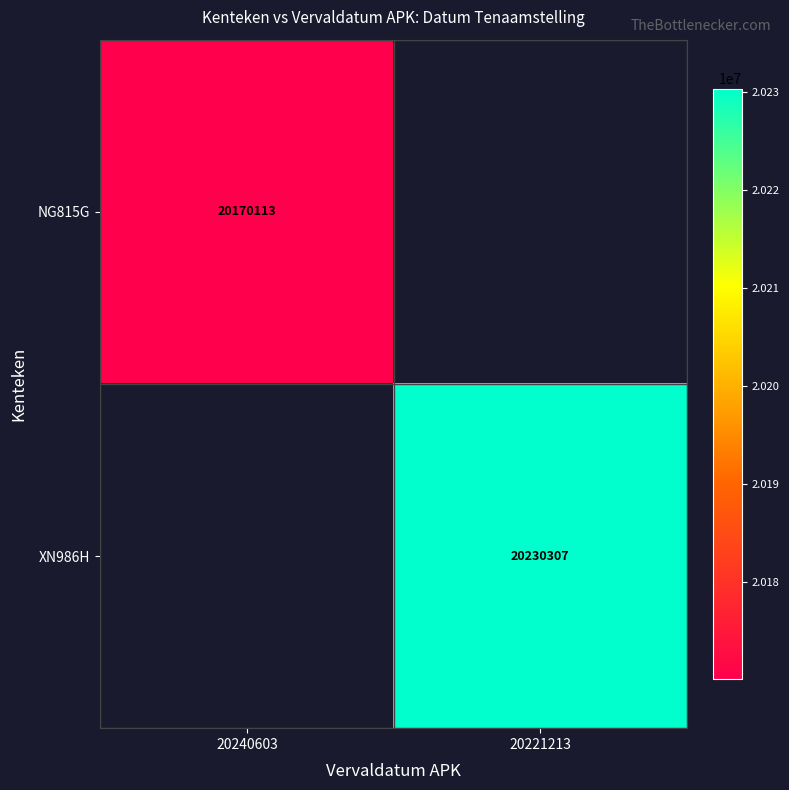

The value of XN986H at 20221213 is 26872002. True or false?

False